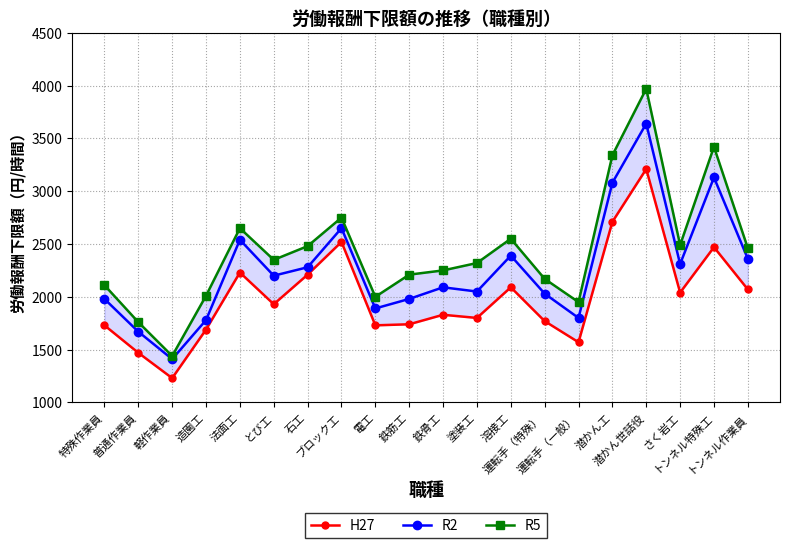

At how many categories does at least one series exceed 2532?

6